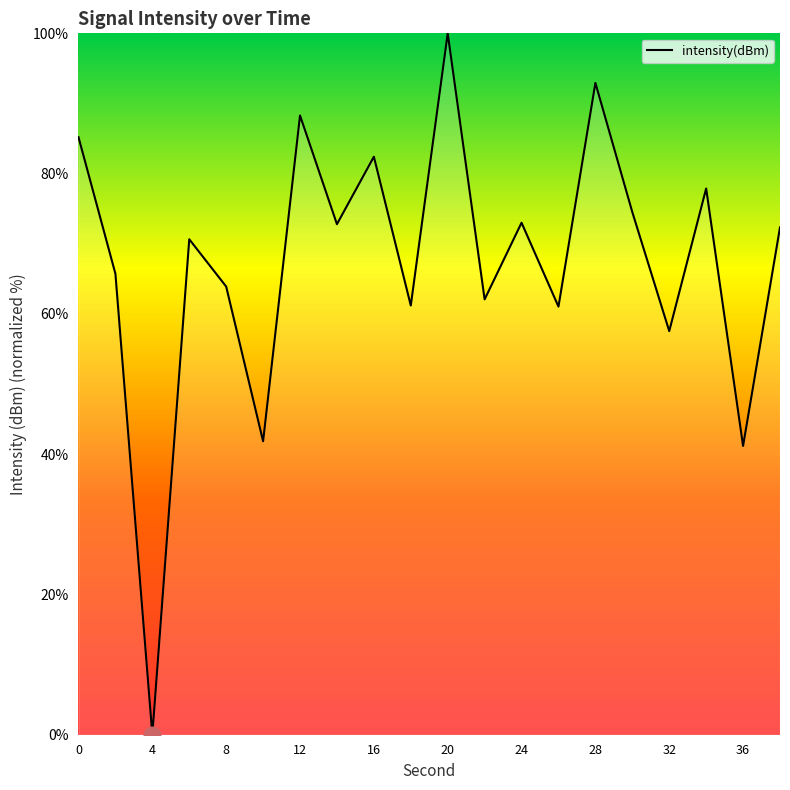

What is the greatest value displayed?

100.0